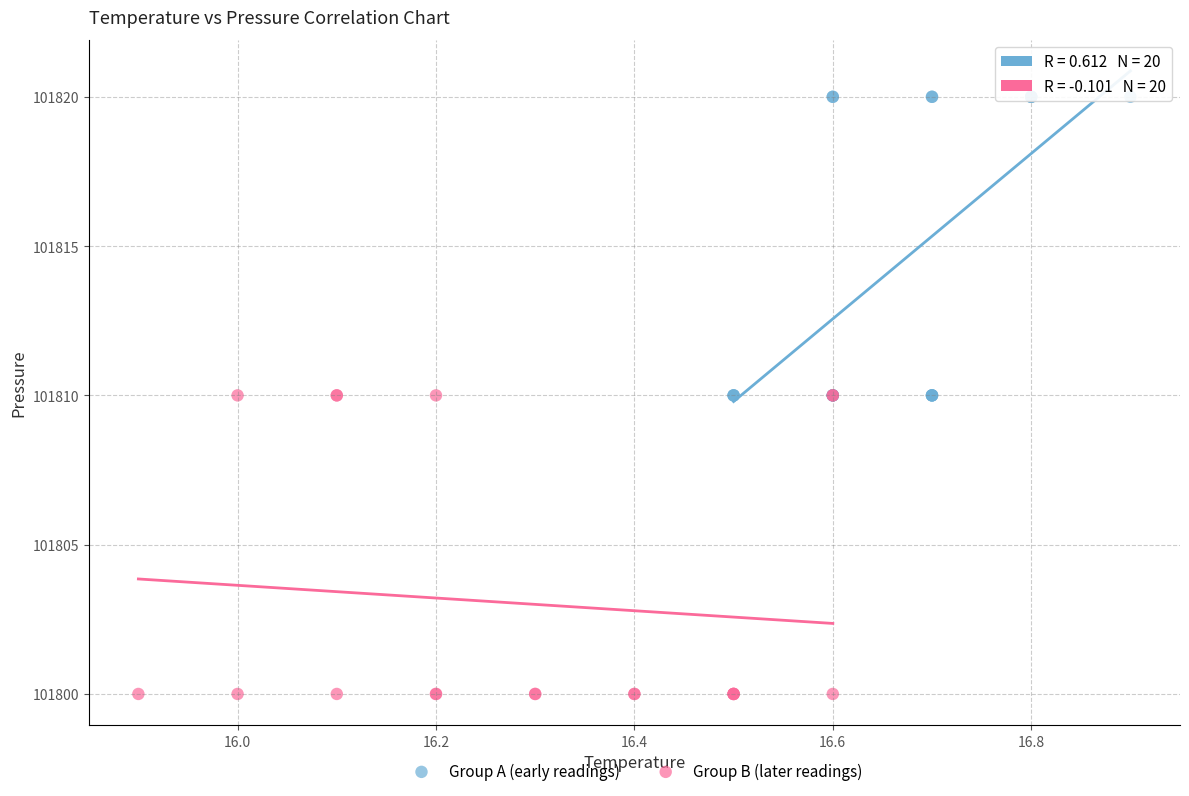

Which series contains the highest Y value?

Group A (early readings)